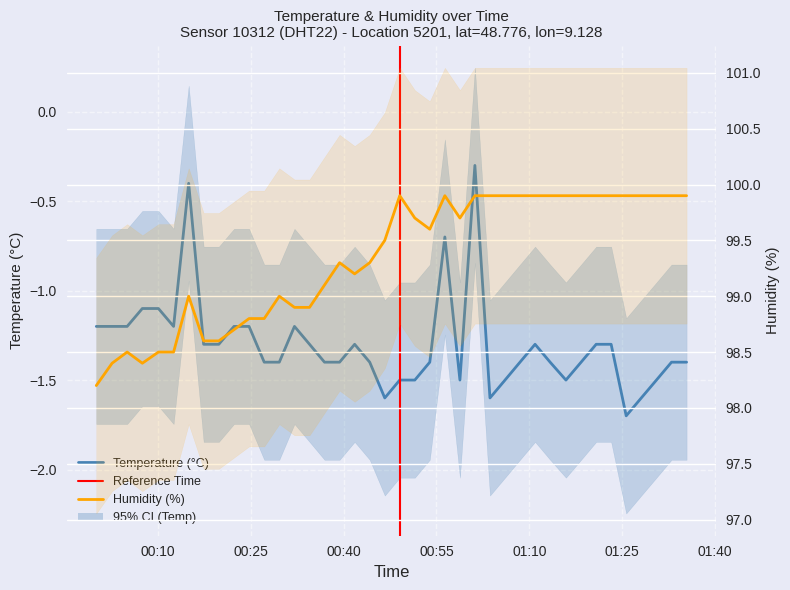

What is the value of the humidity point at the 26th from the left?

99.9